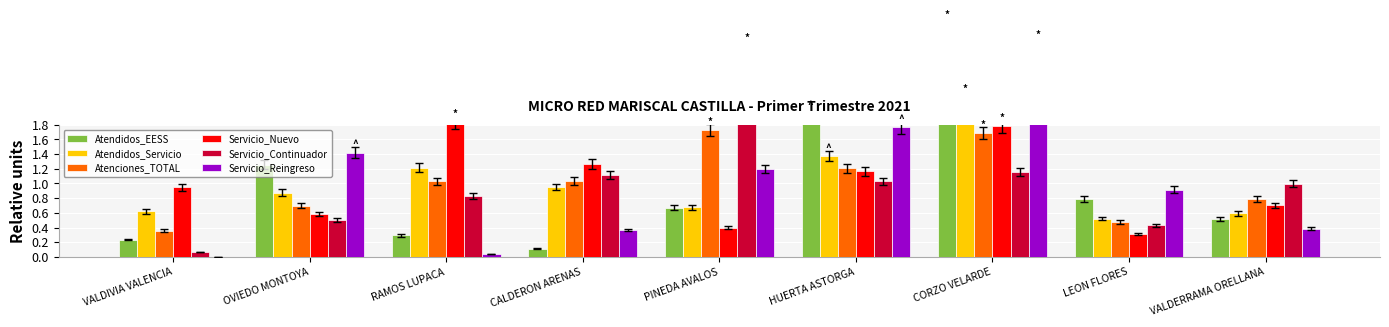

Rank the series at CALDERON ARENAS from lowest to highest value.

Atendidos_EESS, Servicio_Reingreso, Atendidos_Servicio, Atenciones_TOTAL, Servicio_Continuador, Servicio_Nuevo